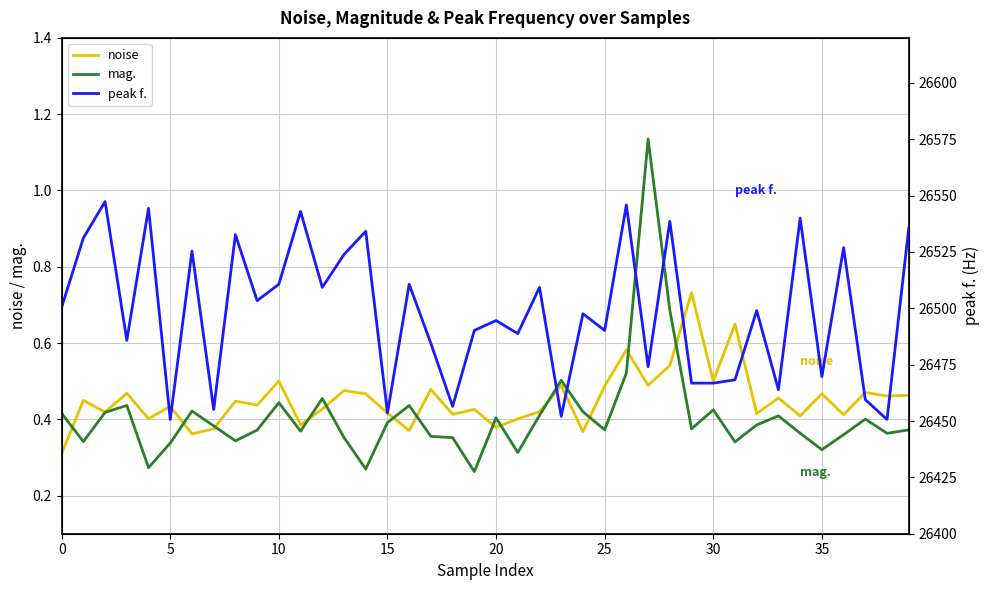

What is the label of the 36th point from the left?

35